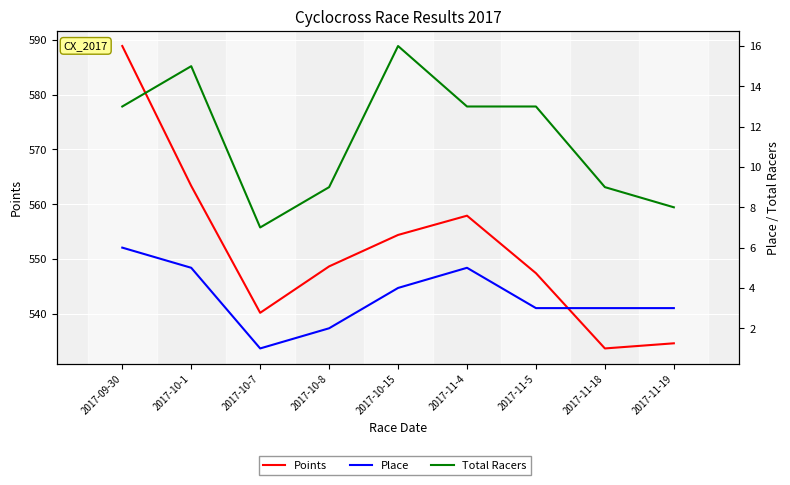

The Place series shows 0.7 at 2017-10-7. True or false?

False